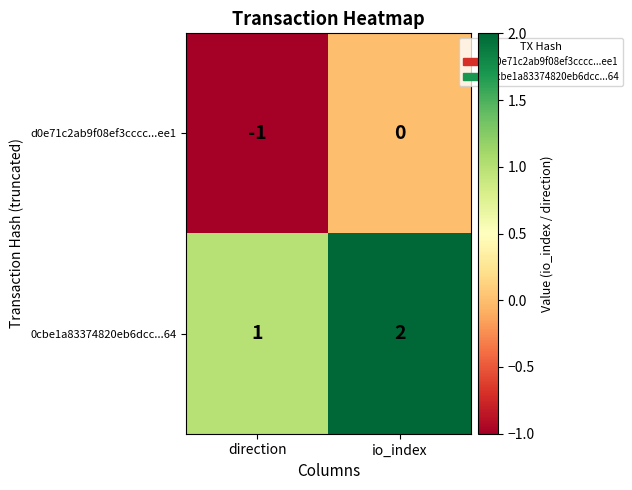

Which label corresponds to the smallest value in the chart?

direction